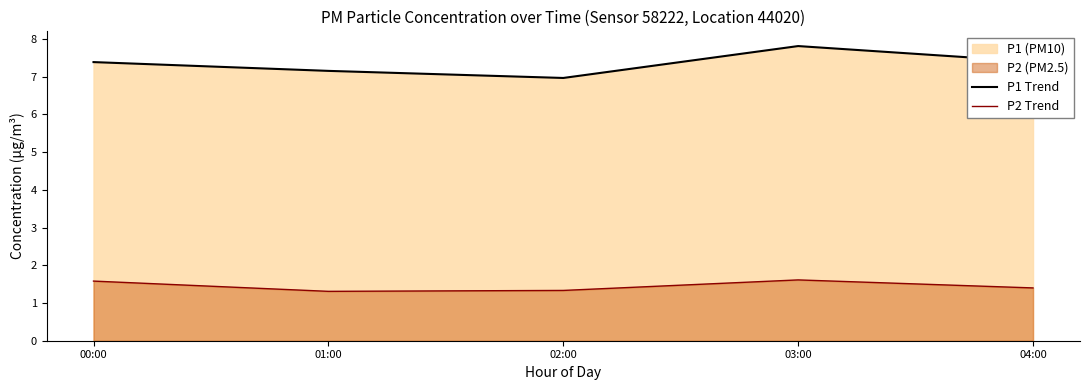

Does the chart have visible grid lines?

No